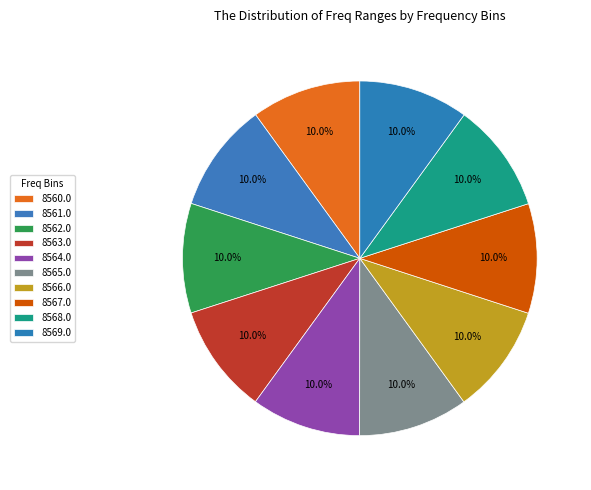

Does any single category account for the majority?

No